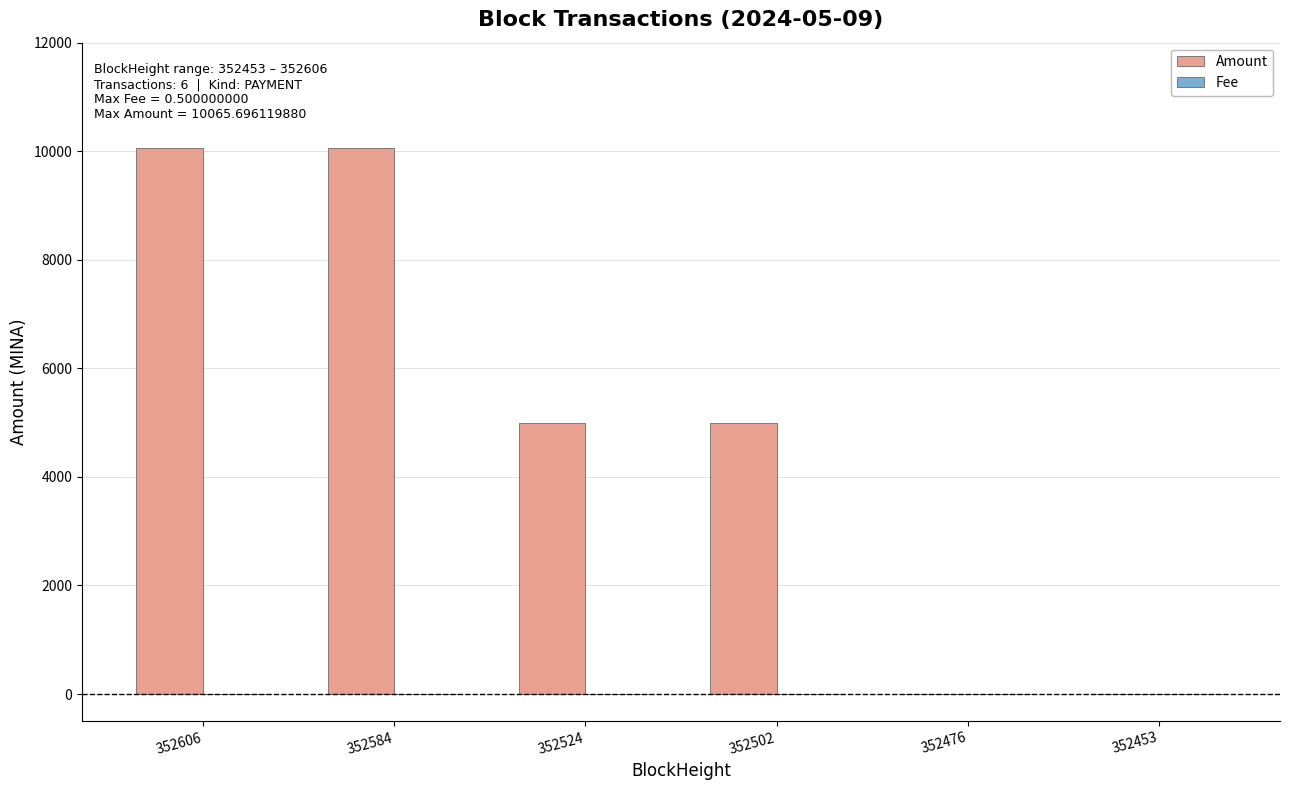

What is the spread (max minus min) of values at 352453?

9.5